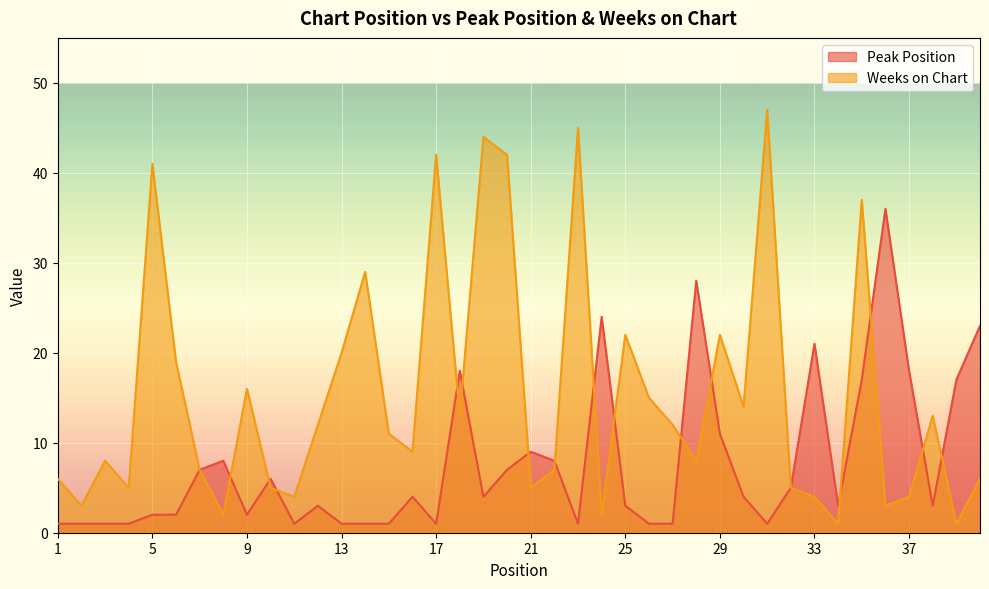

How many values in the Peak Position series exceed 4?

17